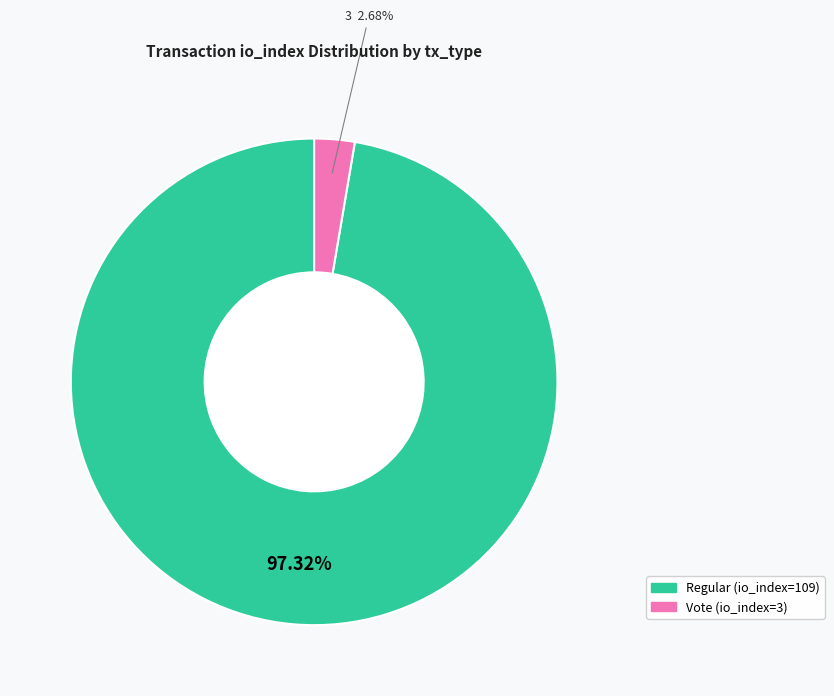

Do Vote (io_index=3) and Regular (io_index=109) together represent more than half of the pie?

Yes